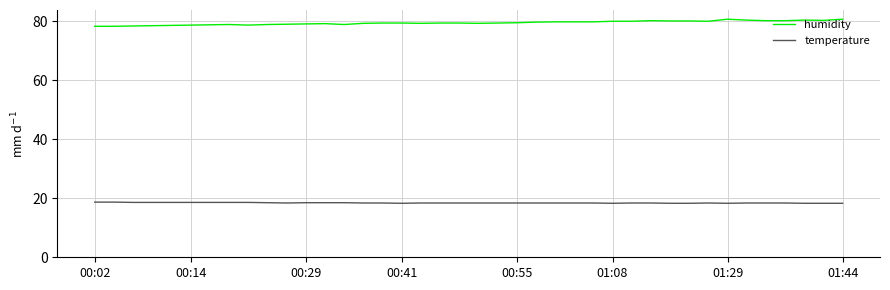

What are all the series names shown in the legend?

humidity, temperature